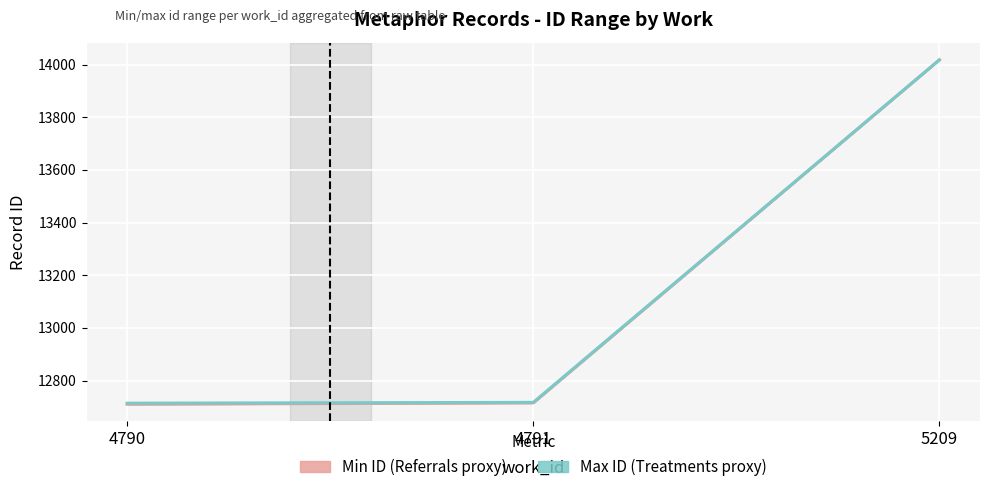

What is the sum of the Max ID per work values at 4791 and 5209?

26735